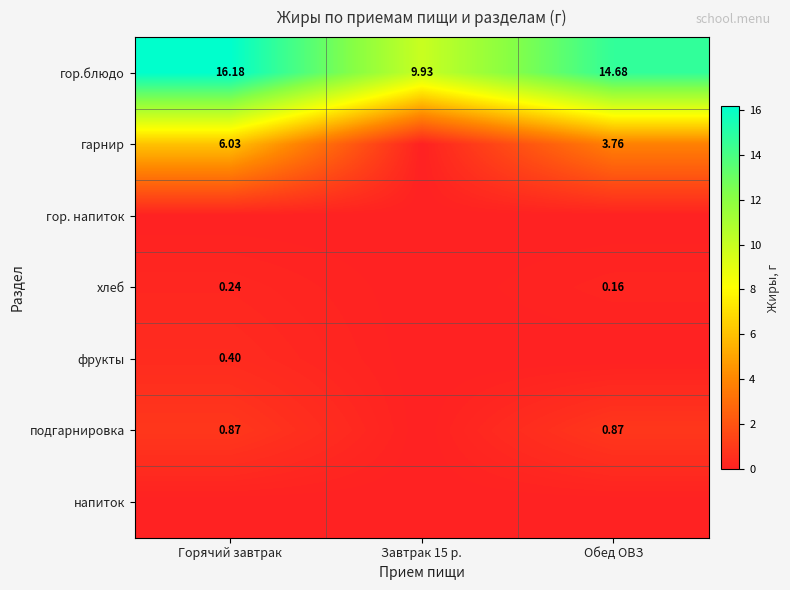

Rank the categories by хлеб value from lowest to highest.

Завтрак 15 р., Обед ОВЗ, Горячий завтрак